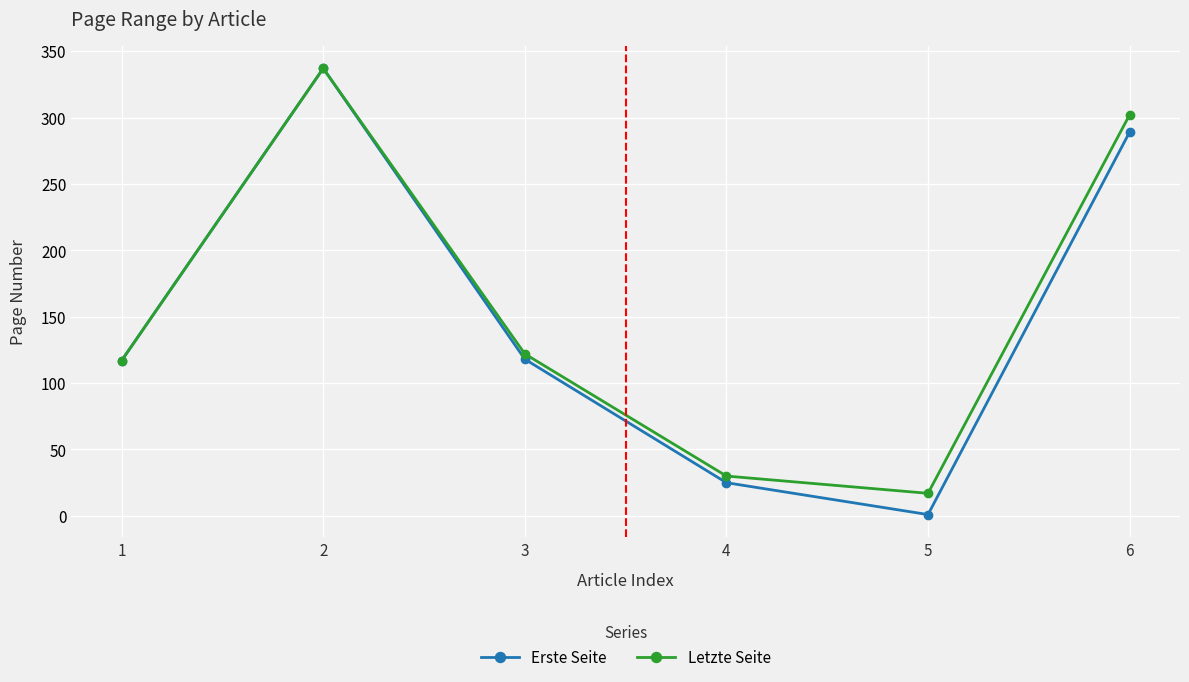

Count the number of data series in this chart.

2